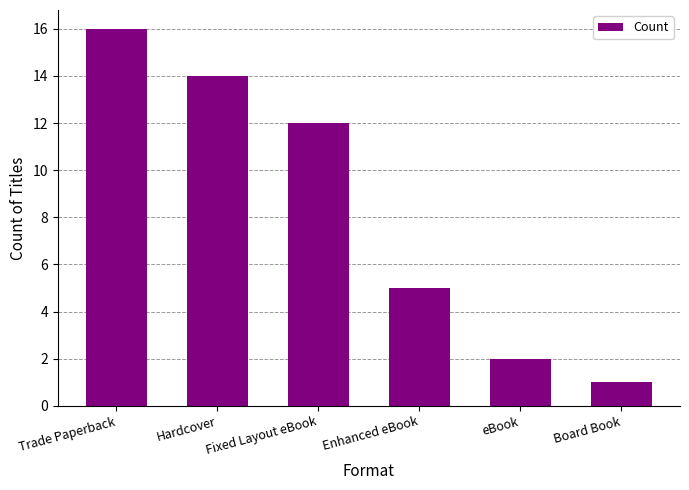

Count the number of categories in the chart.

6